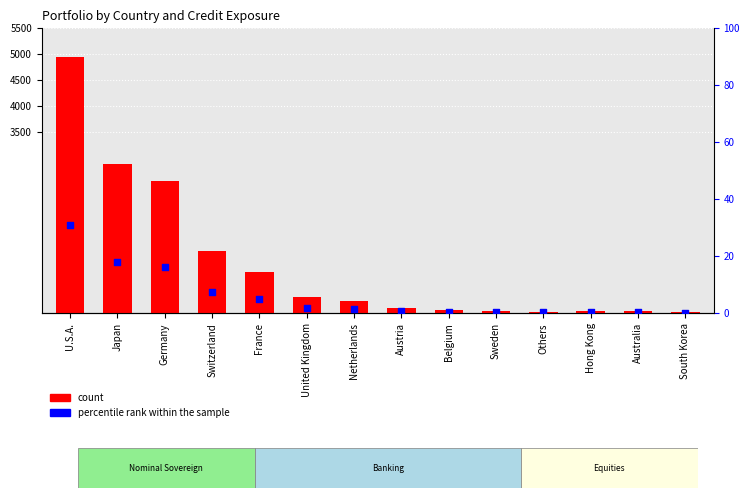

What are all the series names shown in the legend?

count, percentile rank within the sample